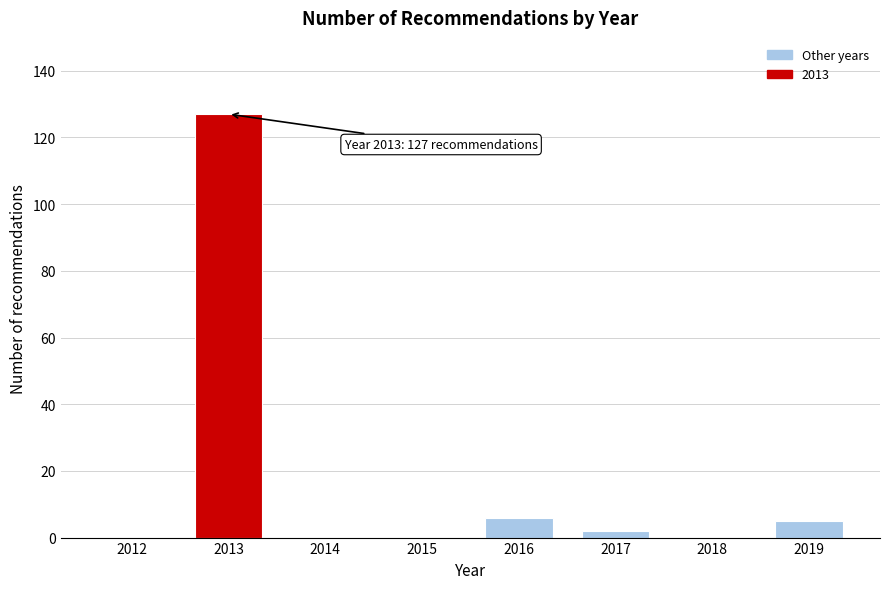

Reading left to right, extract all data points from this chart.

2012=0	2013=127	2014=0	2015=0	2016=6	2017=2	2018=0	2019=5